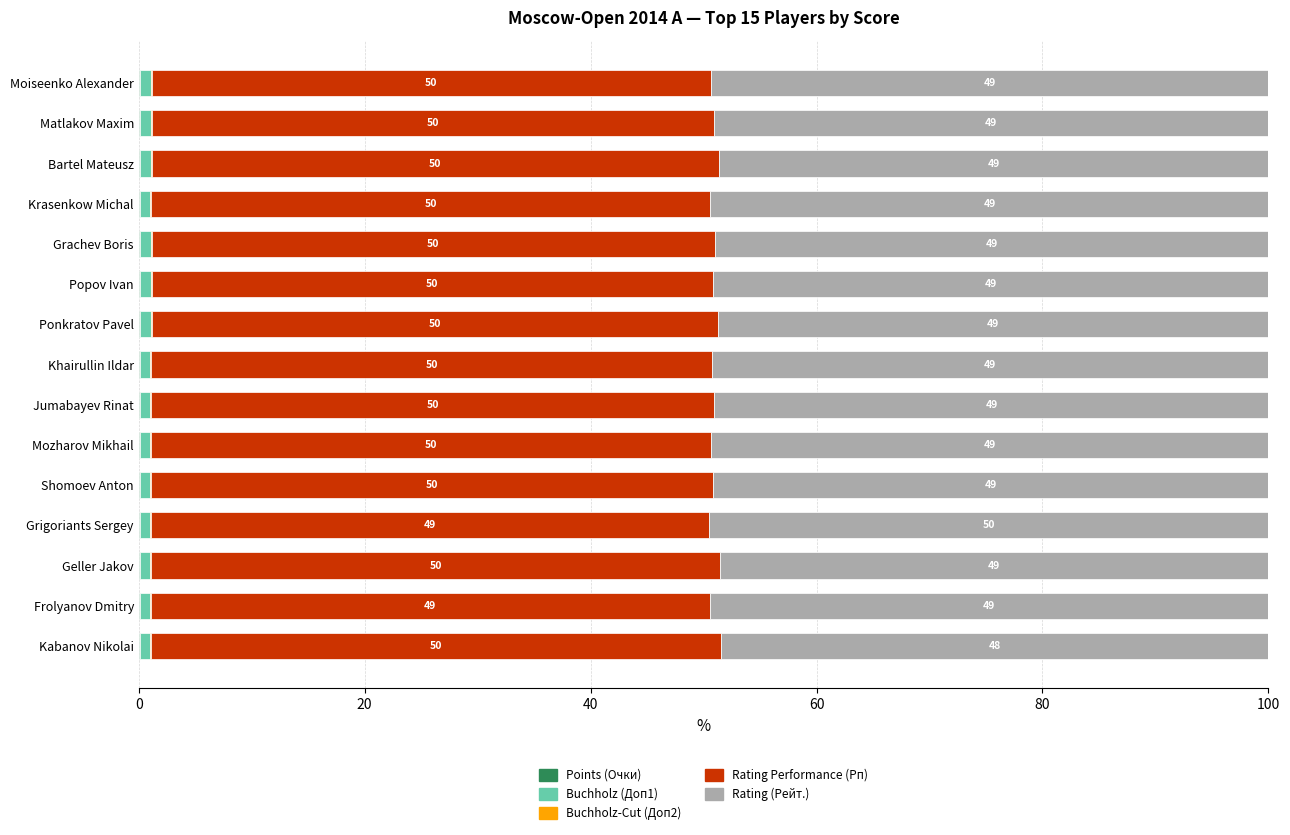

Reading left to right, what are all the values shown in this chart?

Points (Очки): 0.1	0.1	0.1	0.1	0.1	0.1	0.1	0.1	0.1	0.1	0.1	0.1	0.1	0.1	0.1
Buchholz (Доп1): 0.9	0.9	0.9	0.8	1.0	1.0	1.0	0.9	0.9	0.9	0.9	0.9	0.9	0.9	0.8
Buchholz-Cut (Доп2): 0.1	0.1	0.1	0.1	0.1	0.1	0.1	0.1	0.1	0.1	0.1	0.1	0.1	0.1	0.1
Rating Performance (Рп): 49.5	49.8	50.2	49.5	49.8	49.6	50.1	49.7	49.9	49.5	49.7	49.4	50.4	49.5	50.5
Rating (Рейт.): 49.3	49.1	48.6	49.4	49.0	49.2	48.7	49.2	49.0	49.4	49.2	49.6	48.5	49.5	48.5